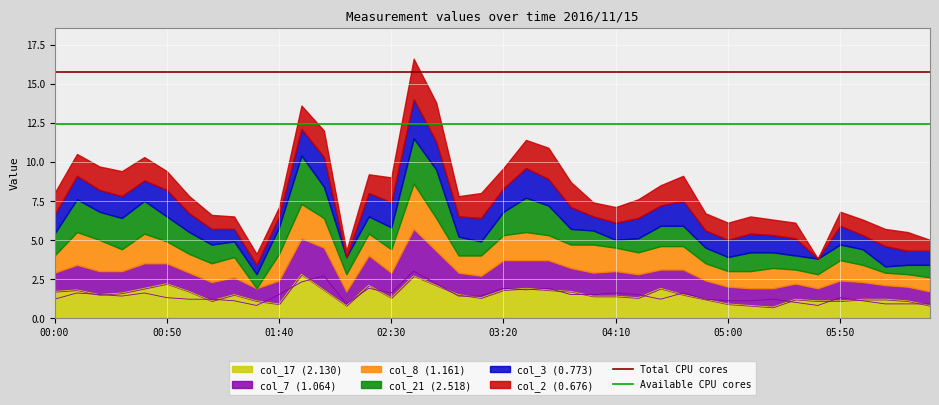

True or false: col_17 (2.130) has a value of 0.8 at 00:50.

False